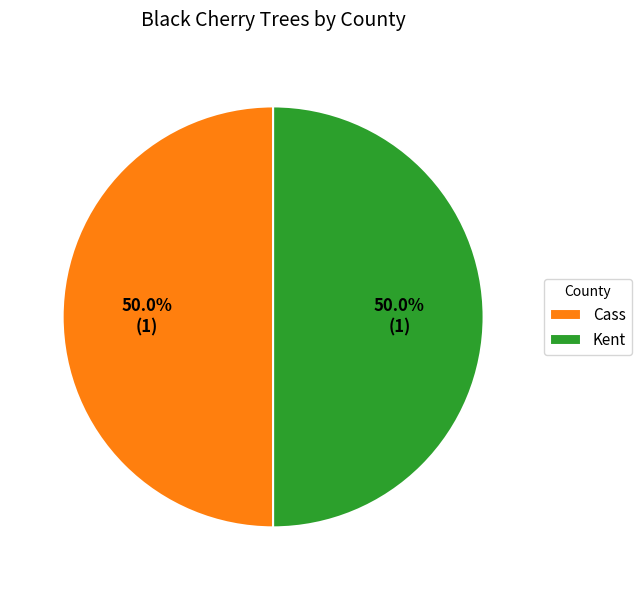

What percentage is the Cass slice, to the nearest percent?

50%